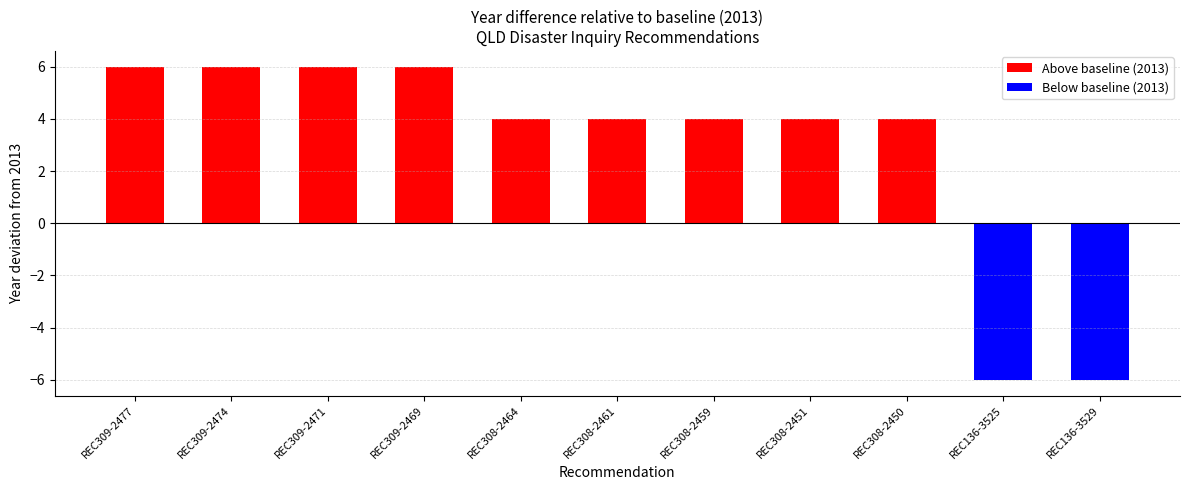

Which series has the largest range (max minus min)?

Above baseline (2013)